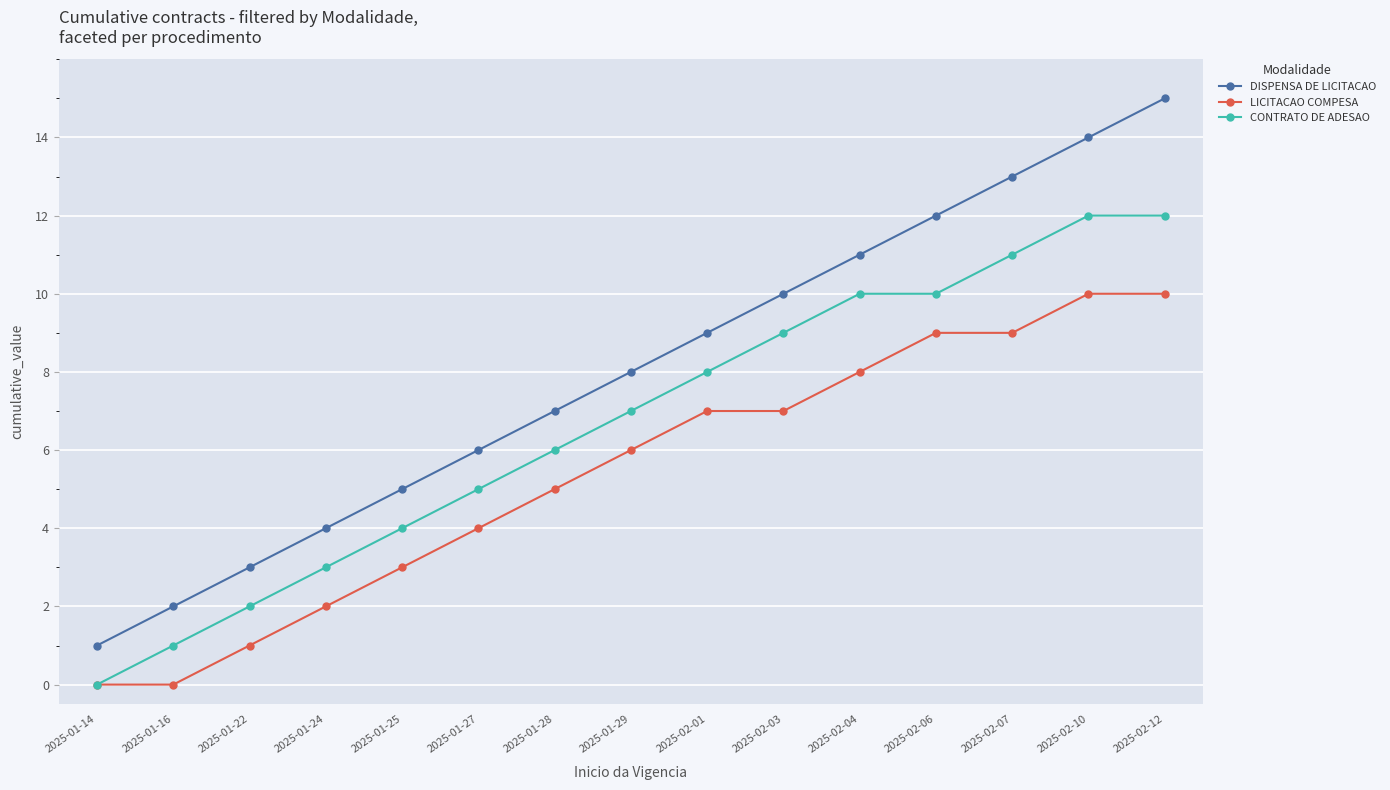

Does the chart display data point markers on the line(s)?

Yes